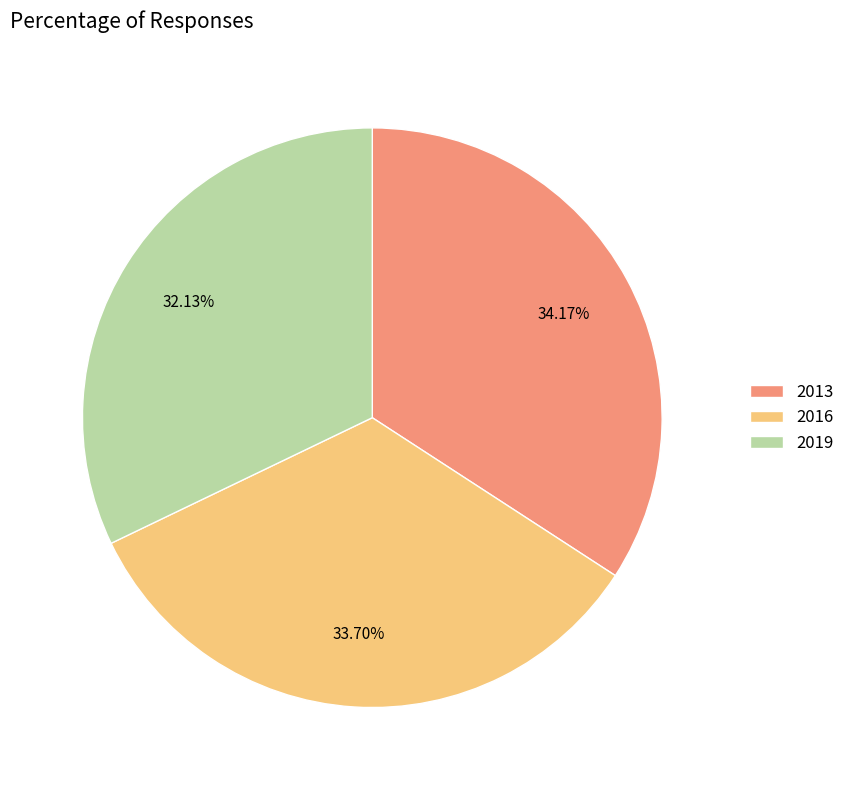

What percentage is the 2013 slice, to the nearest percent?

34%